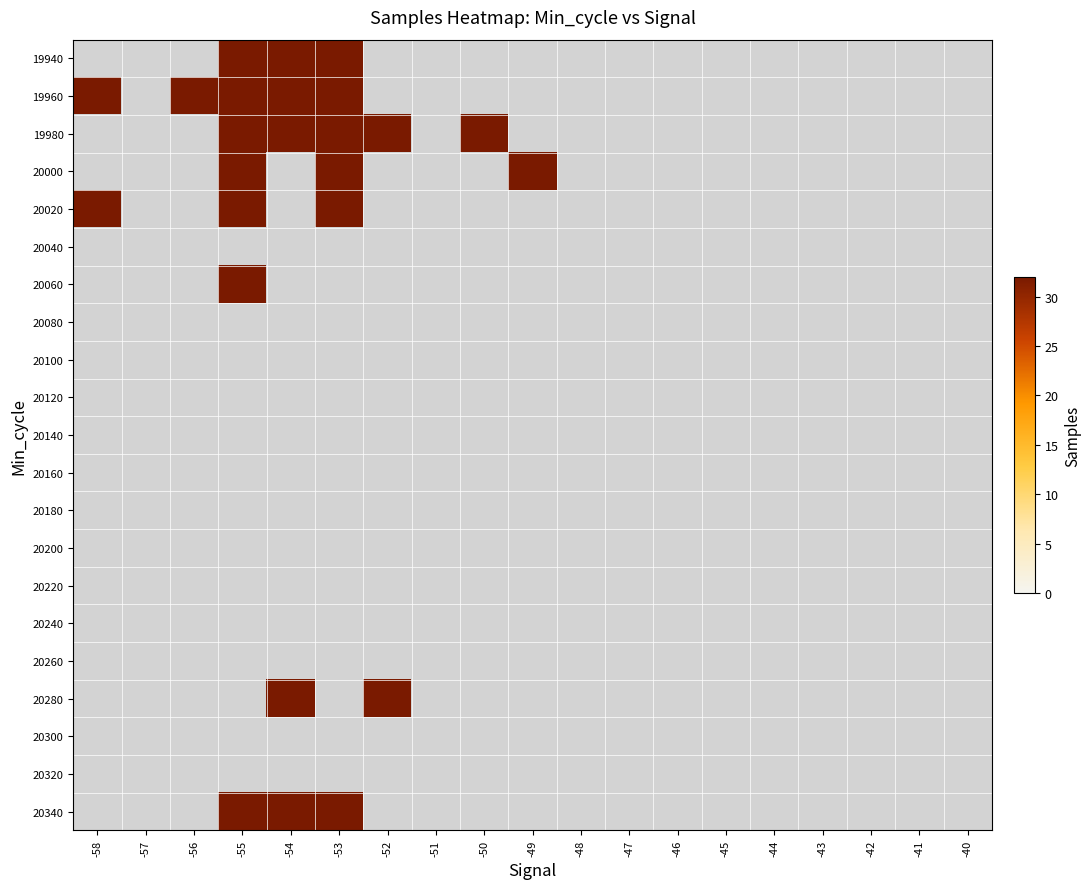

At -43, list the series in order from smallest to largest.

19940, 19960, 19980, 20000, 20020, 20040, 20060, 20080, 20100, 20120, 20140, 20160, 20180, 20200, 20220, 20240, 20260, 20280, 20300, 20320, 20340